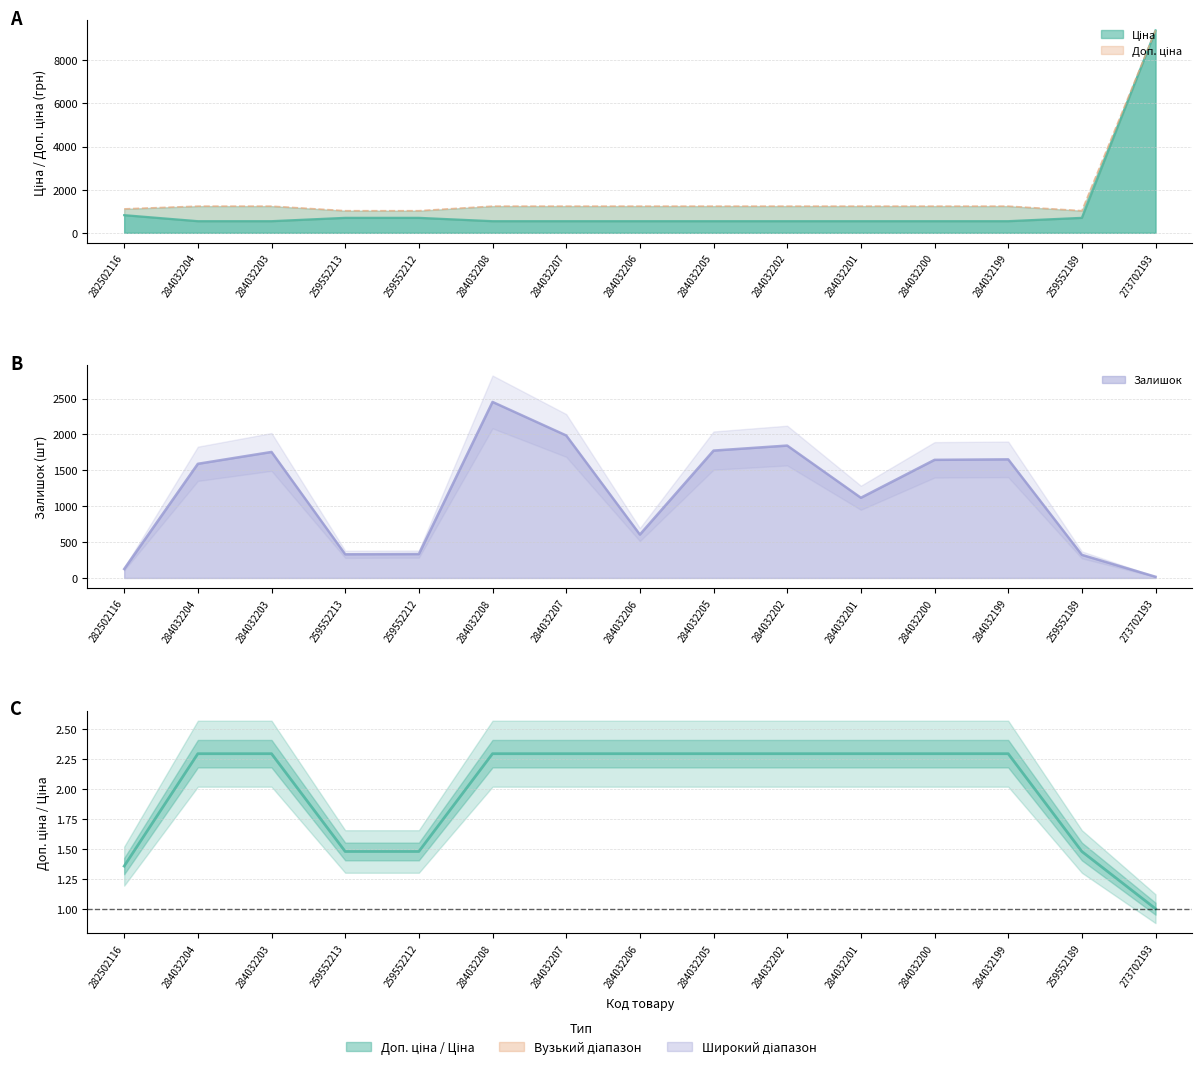

Count the values in the range 1 to 2.

5